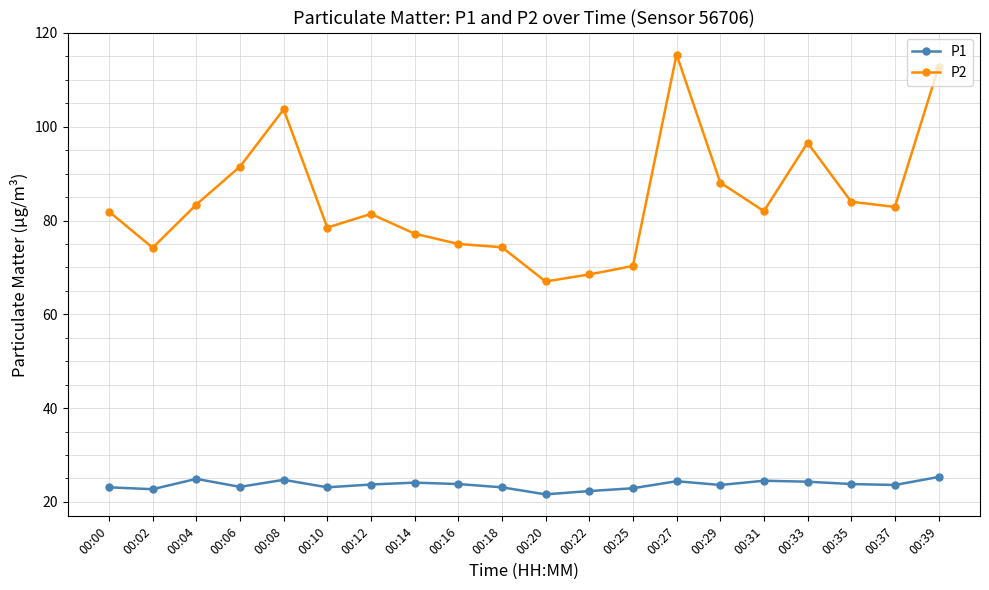

True or false: P1 has a value of 24.9 at 00:04.

True